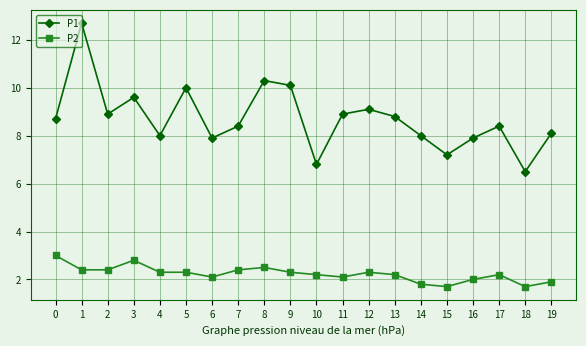

How many distinct data groups are displayed?

2